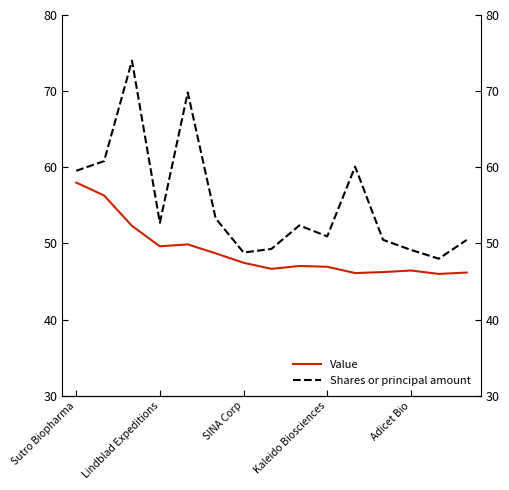

What is the sum of the Value values at Sutro Biopharma and Adicet Bio?

104.4